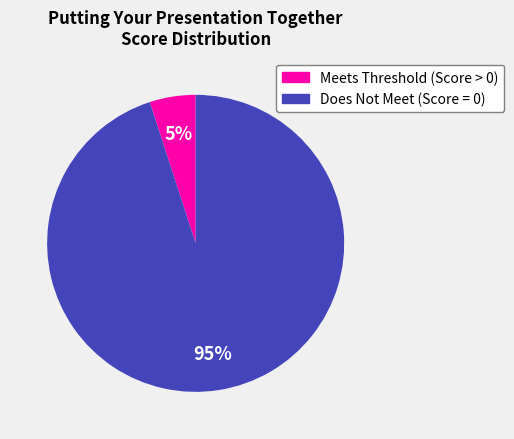

To the nearest percent, what is the average slice percentage?

50%